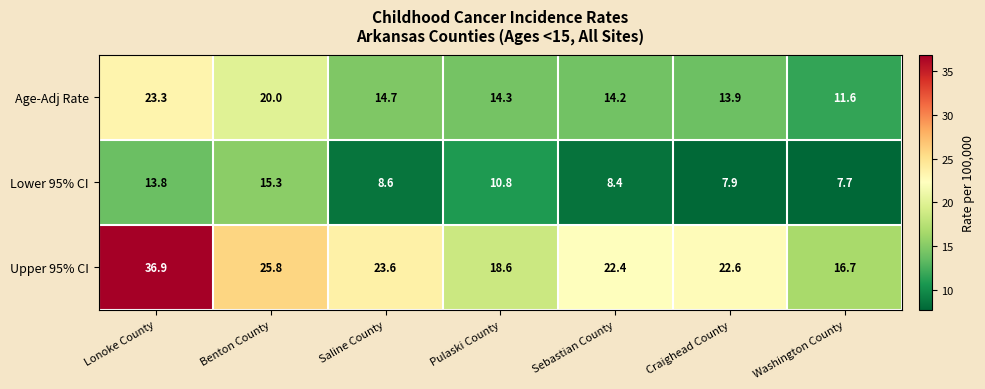

Between Lonoke County and Pulaski County, which series saw the biggest shift?

Upper 95% CI